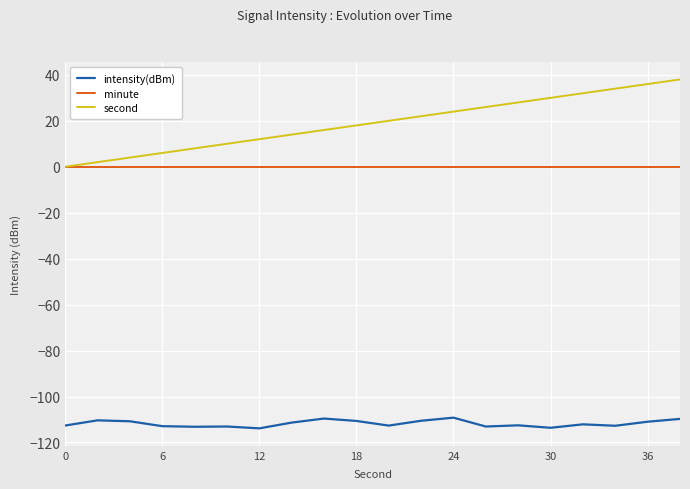

How many lines are shown in the chart?

3